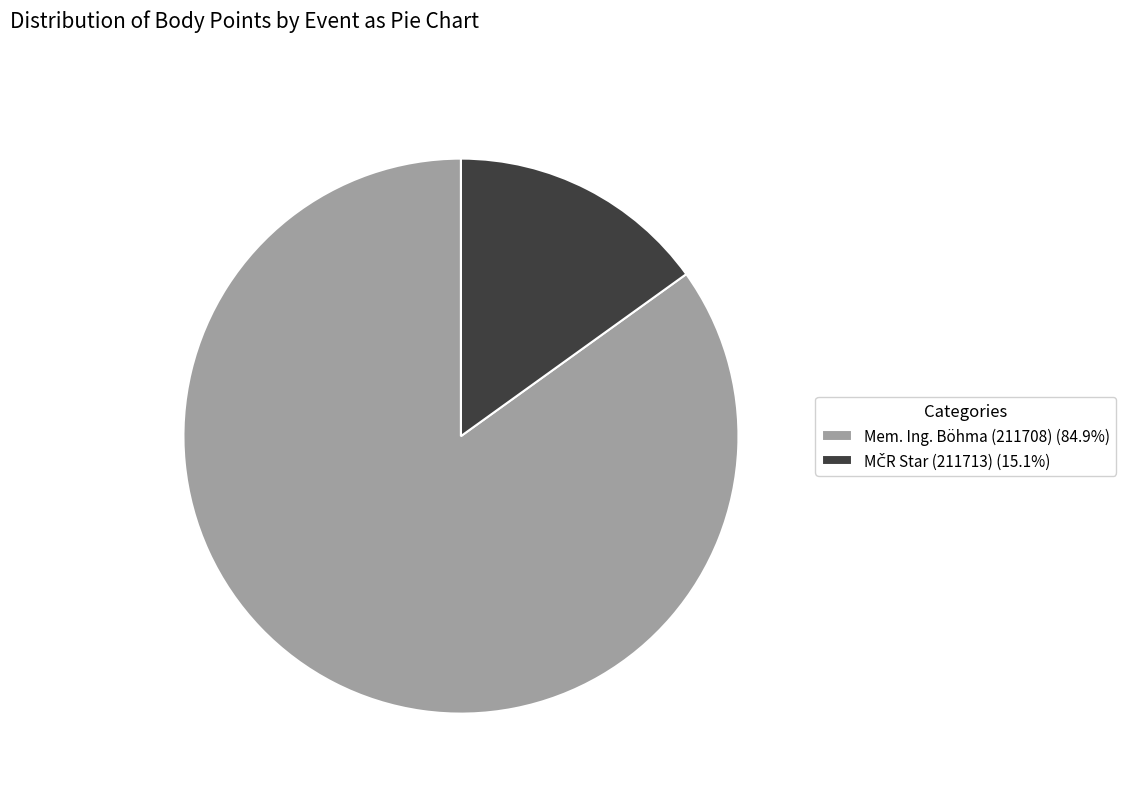

Is Mem. Ing. Böhma (211708) (84.9%) the majority of the pie?

Yes